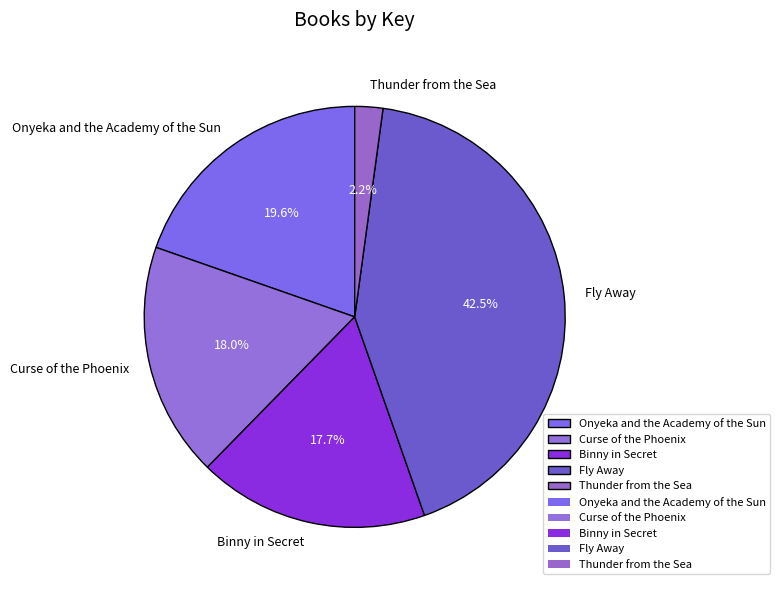

Which has a higher value, Fly Away or Curse of the Phoenix?

Fly Away